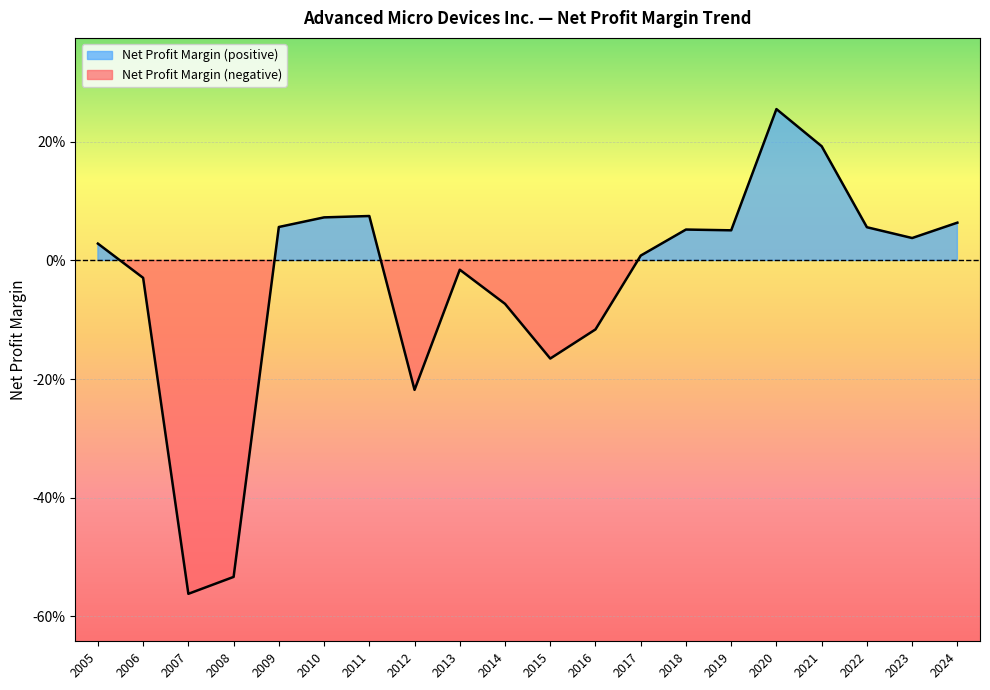

What is the value of the 12th point from the left?

-0.1